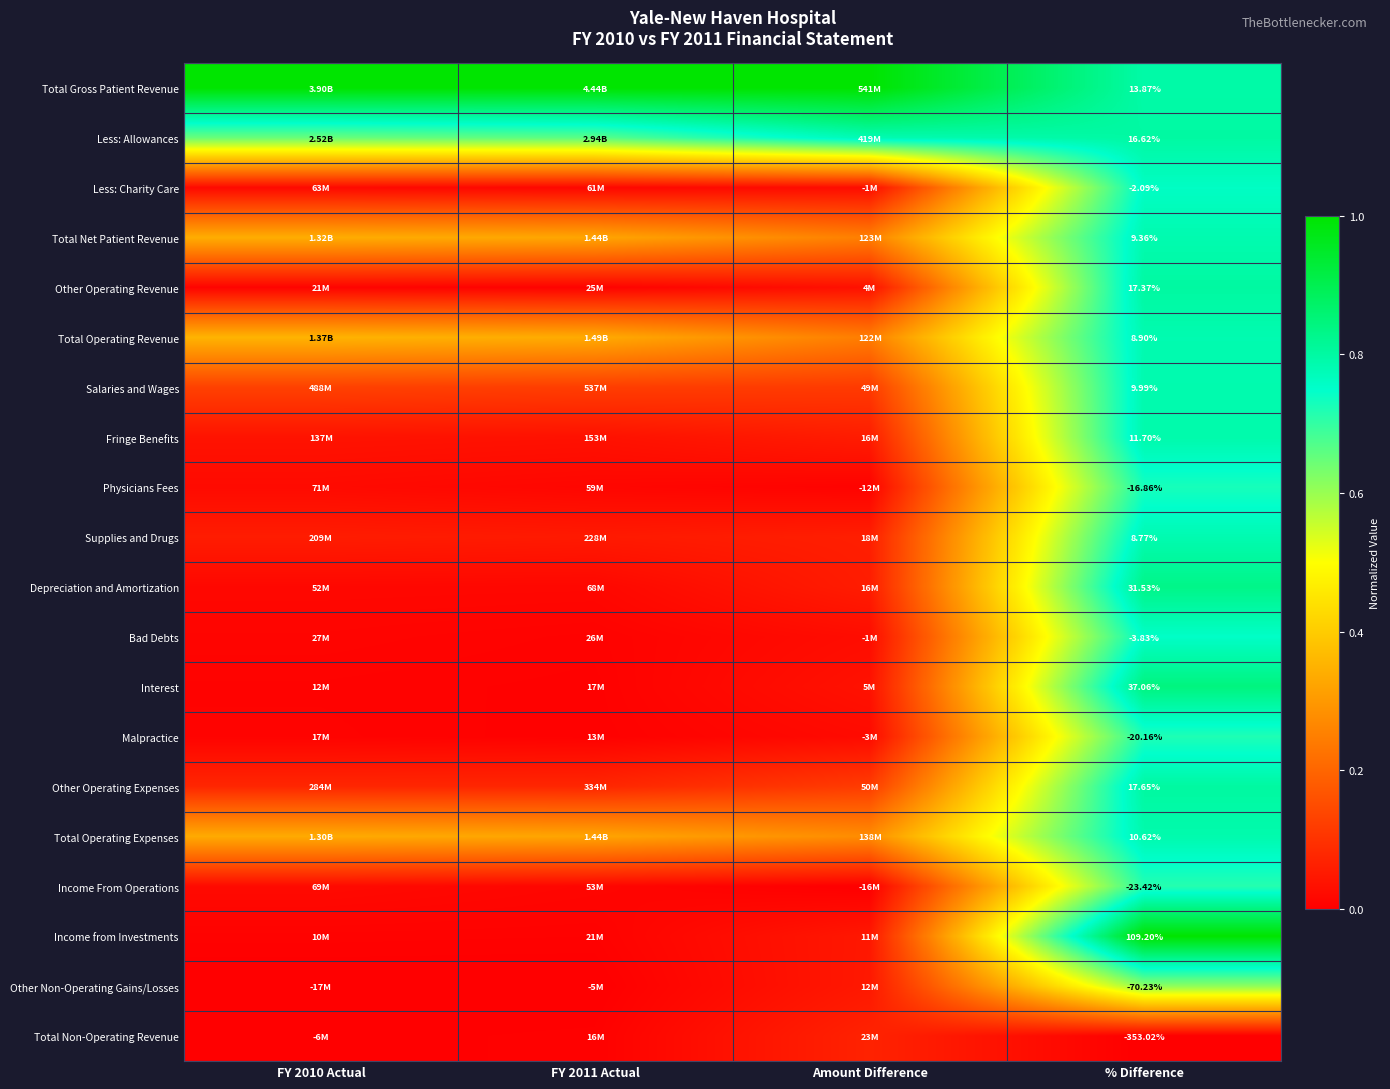

Rank the series at % Difference from lowest to highest value.

Total Non-Operating Revenue, Other Non-Operating Gains/Losses, Income From Operations, Malpractice, Physicians Fees, Bad Debts, Less: Charity Care, Supplies and Drugs, Total Operating Revenue, Total Net Patient Revenue, Salaries and Wages, Total Operating Expenses, Fringe Benefits, Total Gross Patient Revenue, Less: Allowances, Other Operating Revenue, Other Operating Expenses, Depreciation and Amortization, Interest, Income from Investments